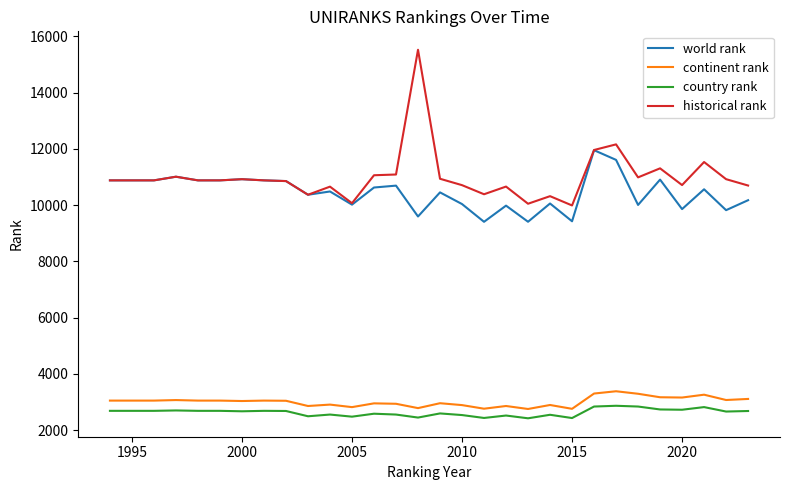

Count the number of categories in the chart.

30